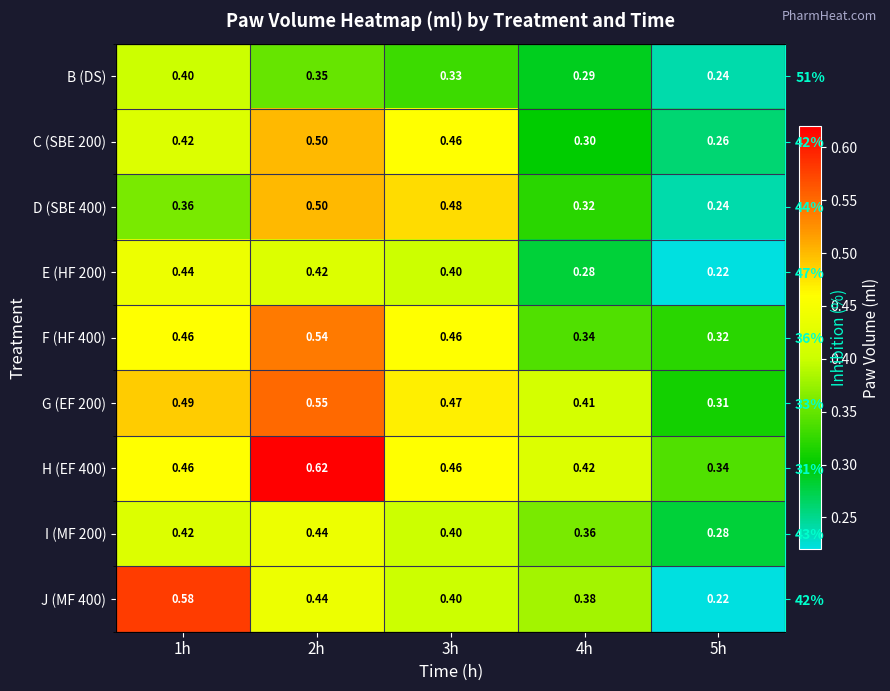

What is the difference between the highest and lowest values at 2h?

0.3